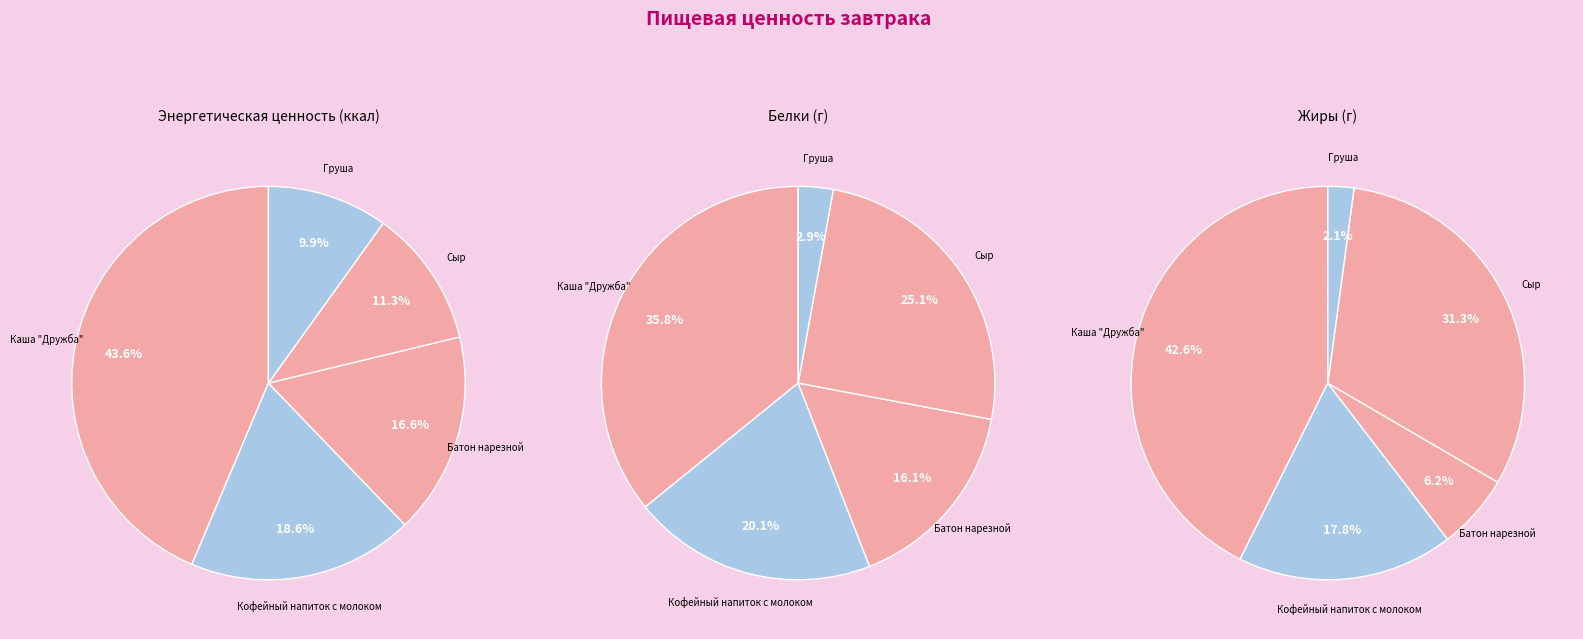

Rank the categories by value from lowest to highest.

Груша, Сыр, Батон нарезной, Кофейный напиток с молоком, Каша Дружба